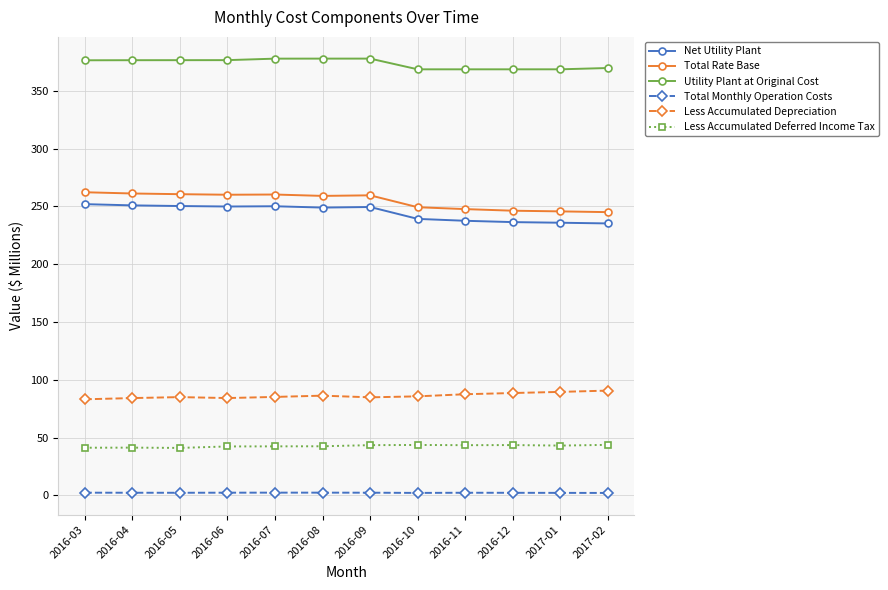

What is the maximum value for Less Accumulated Deferred Income Tax?

43.7